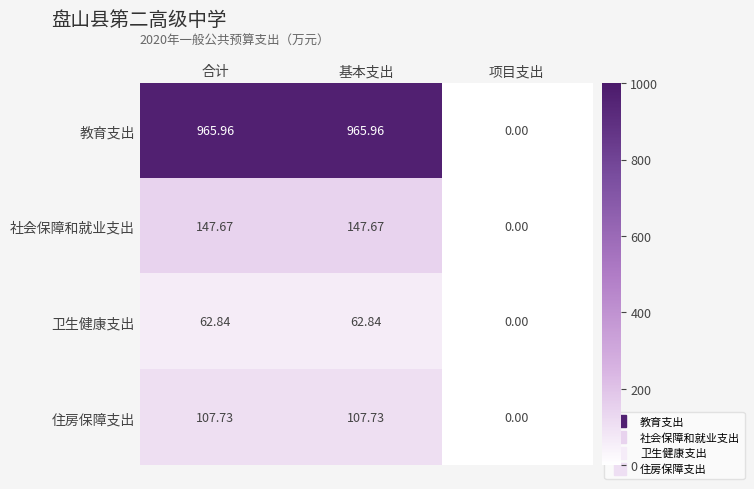

Which series has the widest spread of values?

教育支出